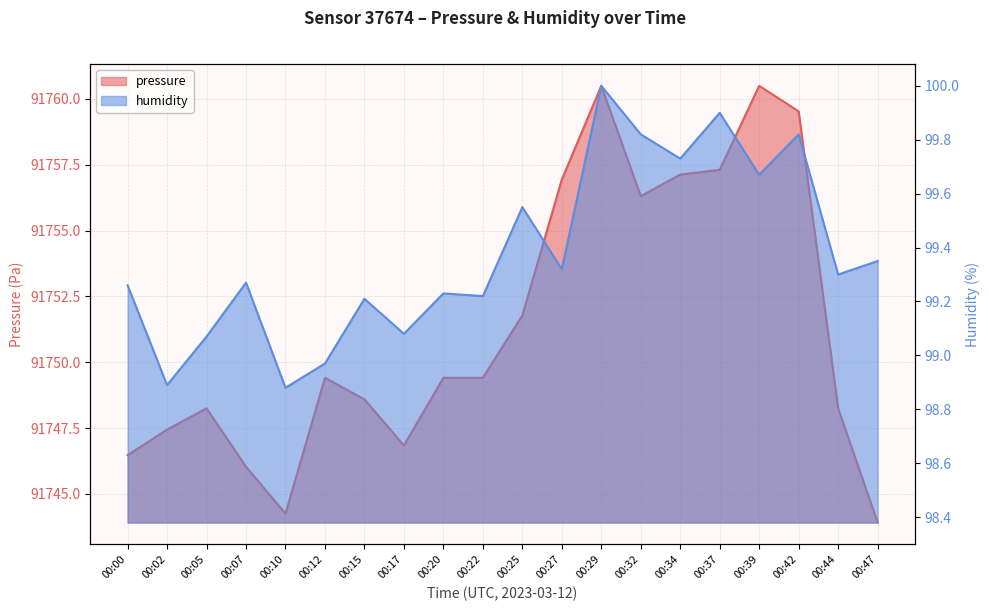

Rank the series by their maximum value, from lowest to highest.

humidity, pressure